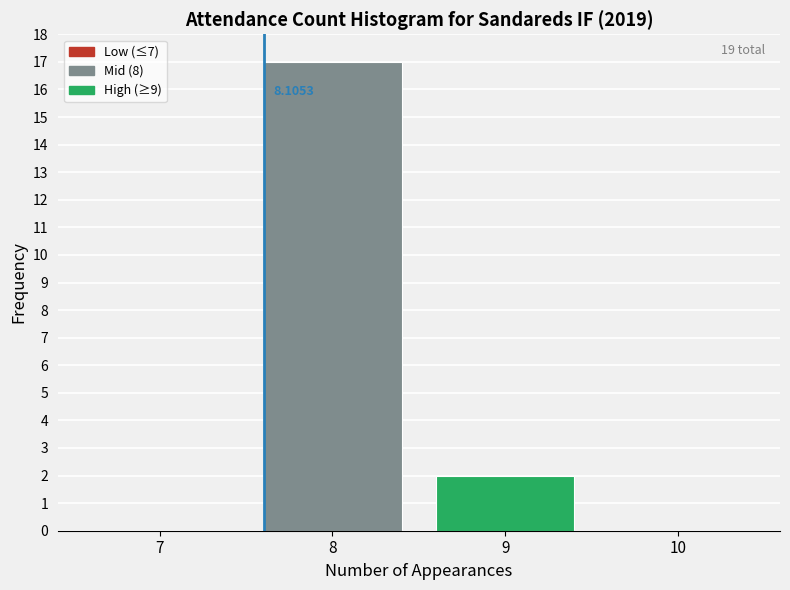

What is the sum of all values?

19